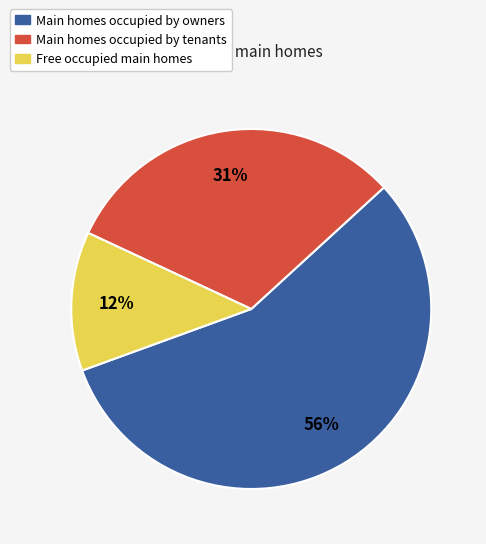

To the nearest percent, what is the difference between the largest and smallest slice percentages?

44%